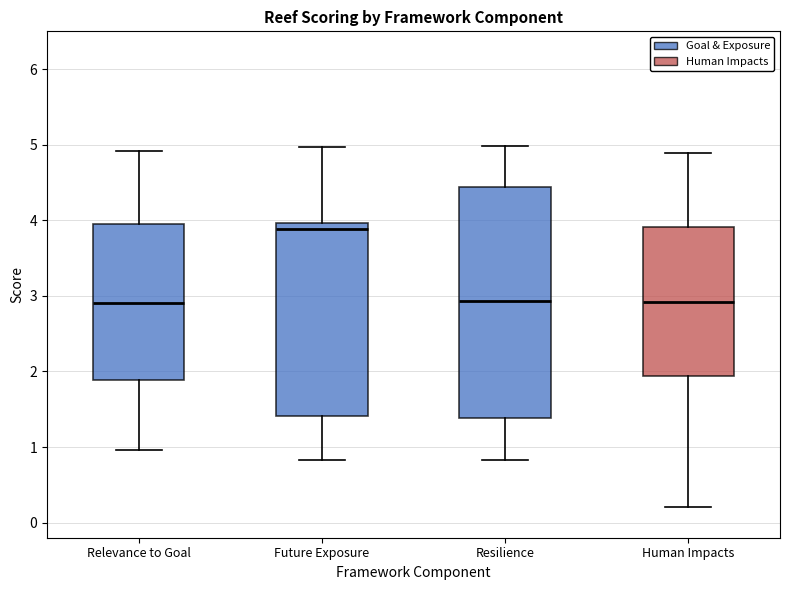

Reading left to right, read every box against the y-axis: the position of its median line, the range the box covers, and the ends of its whiskers. The values are not printed on the chart, so give them approximately, as read against the axis.

Relevance to Goal: median 2.9, box 1.9 to 4.0, whiskers 1.0 to 4.9
Future Exposure: median 3.9, box 1.4 to 4.0, whiskers 0.8 to 5.0
Resilience: median 2.9, box 1.4 to 4.4, whiskers 0.8 to 5.0
Human Impacts: median 2.9, box 1.9 to 3.9, whiskers 0.2 to 4.9